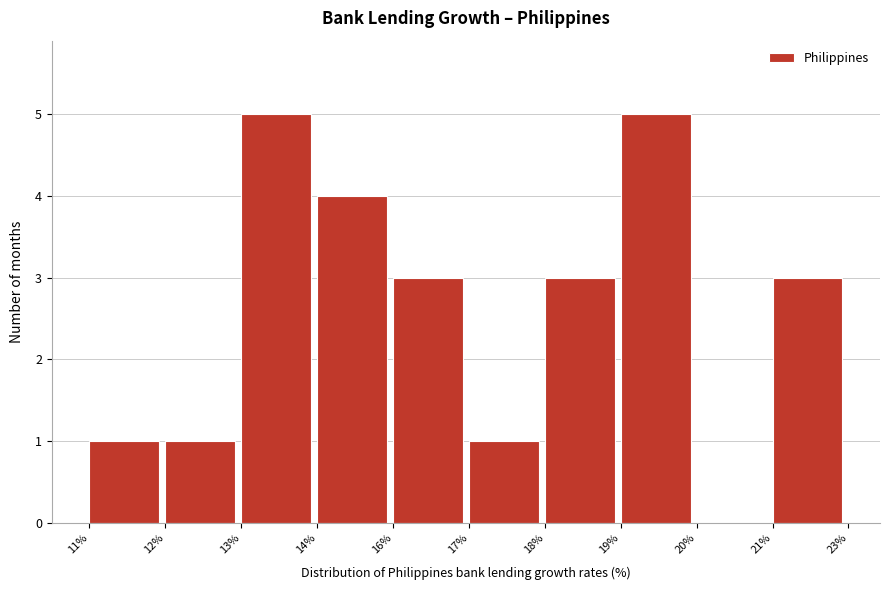

Reading left to right, what are all the values shown in this chart?

11%=1	12%=1	13%=5	14%=4	16%=3	17%=1	18%=3	19%=5	20%=0	21%=3